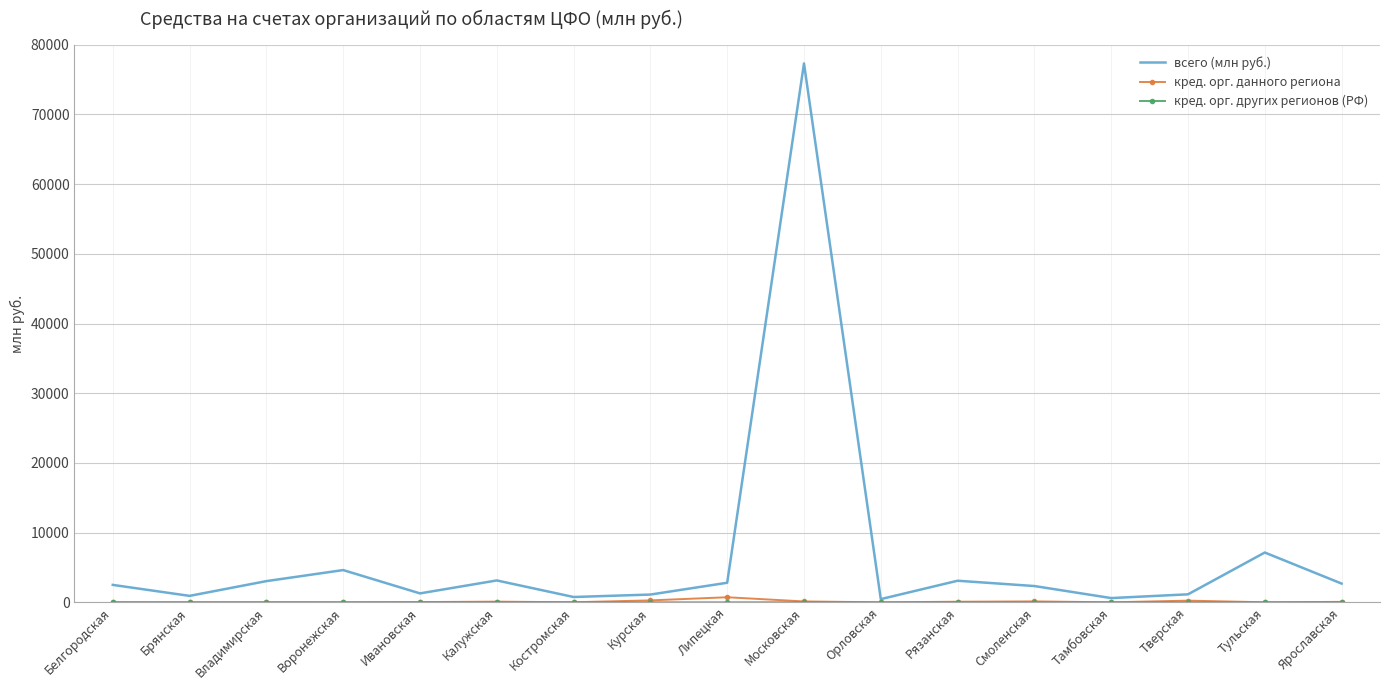

Which series has the largest total across all categories?

всего (млн руб.)